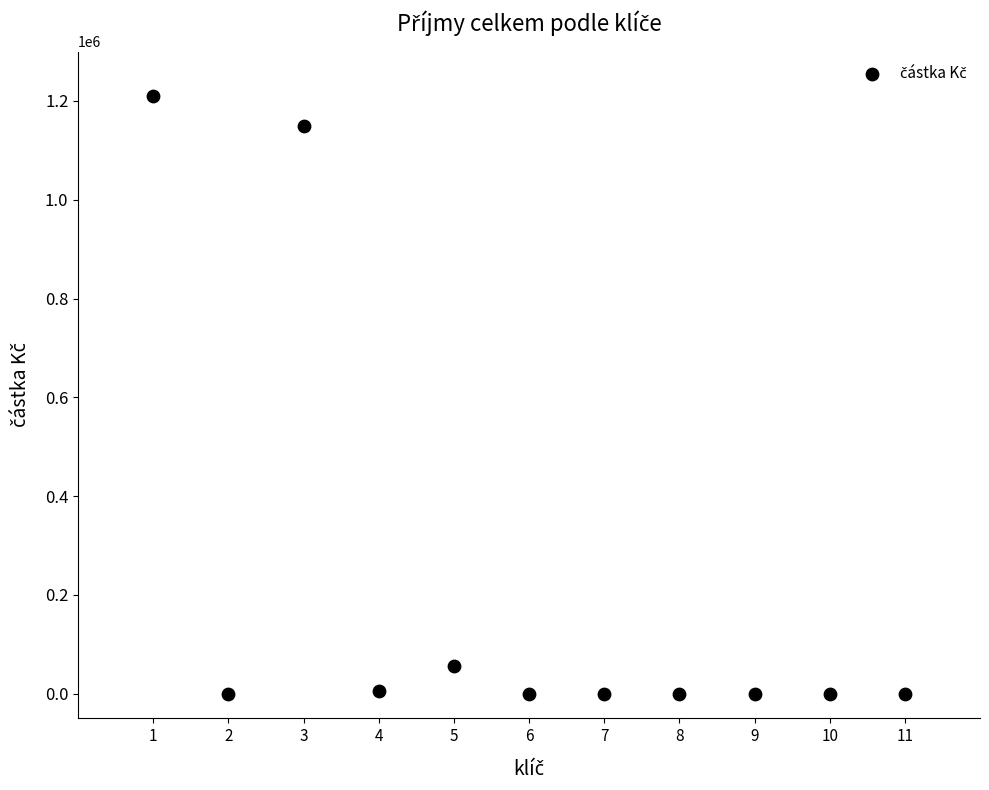

What is the range of Y values (max minus min)?

1210750